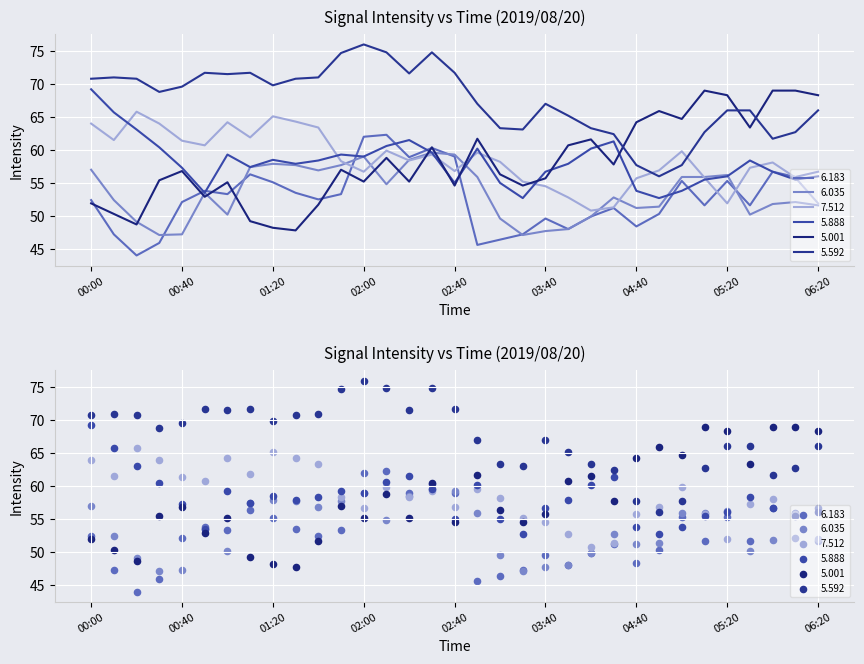

Which series reaches the minimum Y coordinate?

6.183